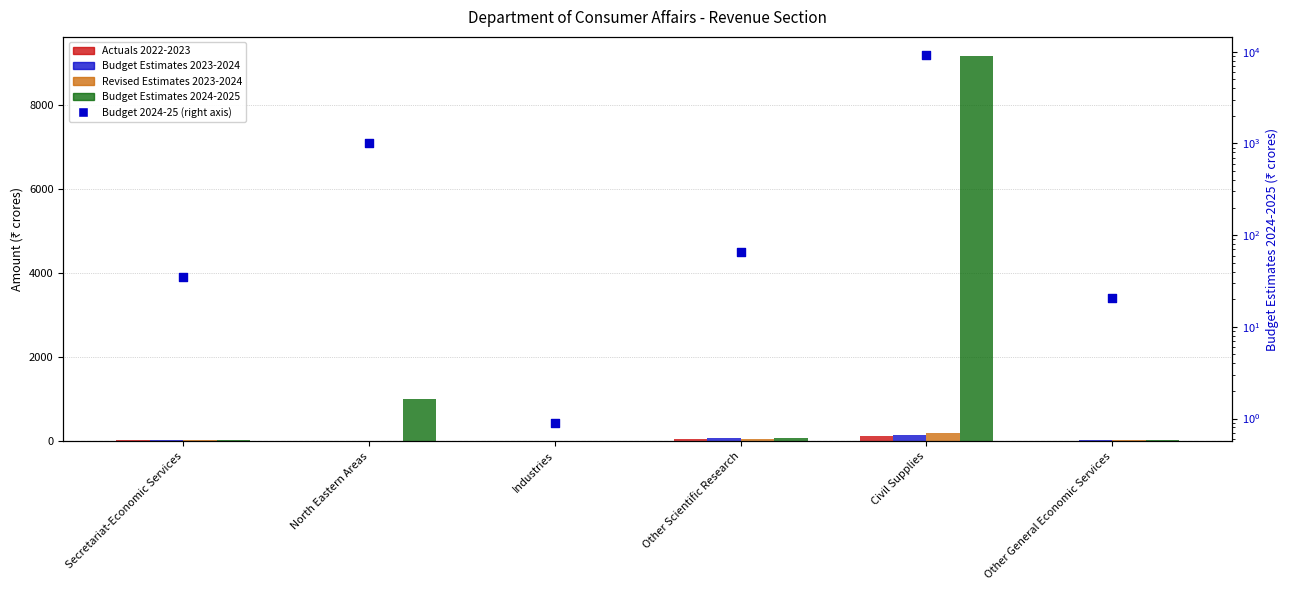

Which series reaches the minimum Y coordinate?

Actuals 2022-2023